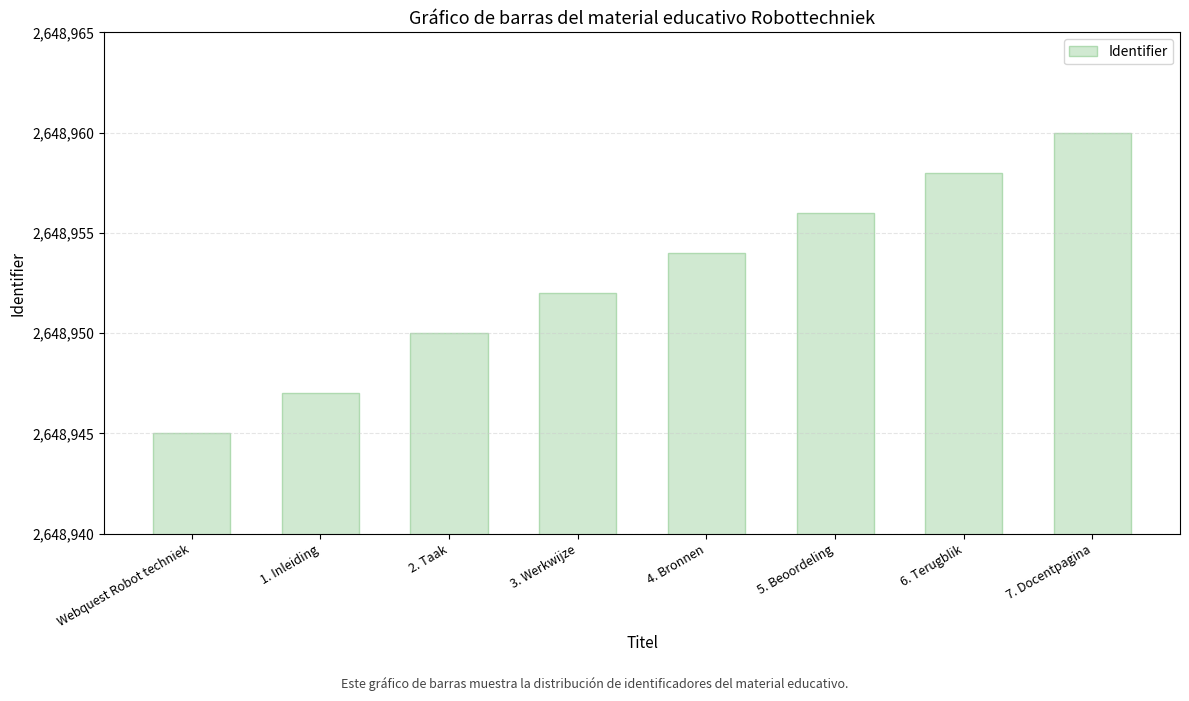

The chart shows a value of 2648956 at 5. Beoordeling. True or false?

True